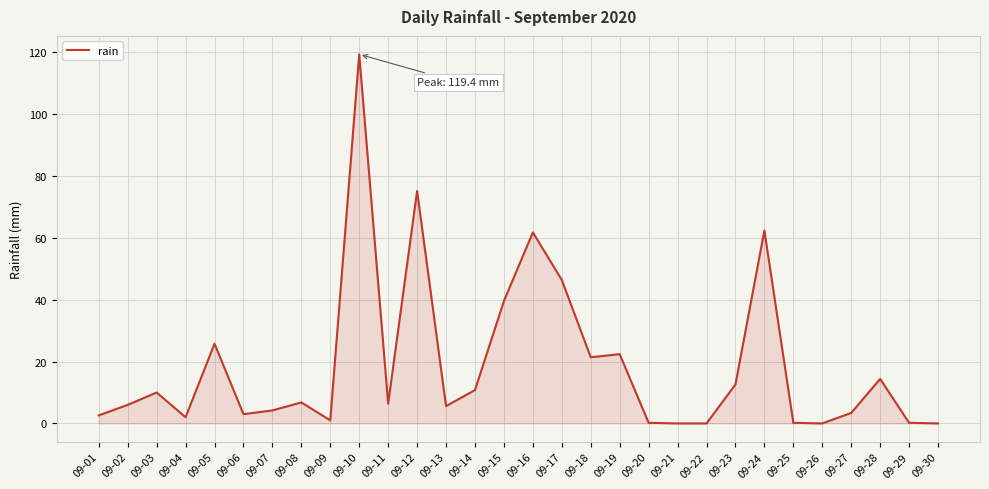

Where is the first local maximum?

09-03